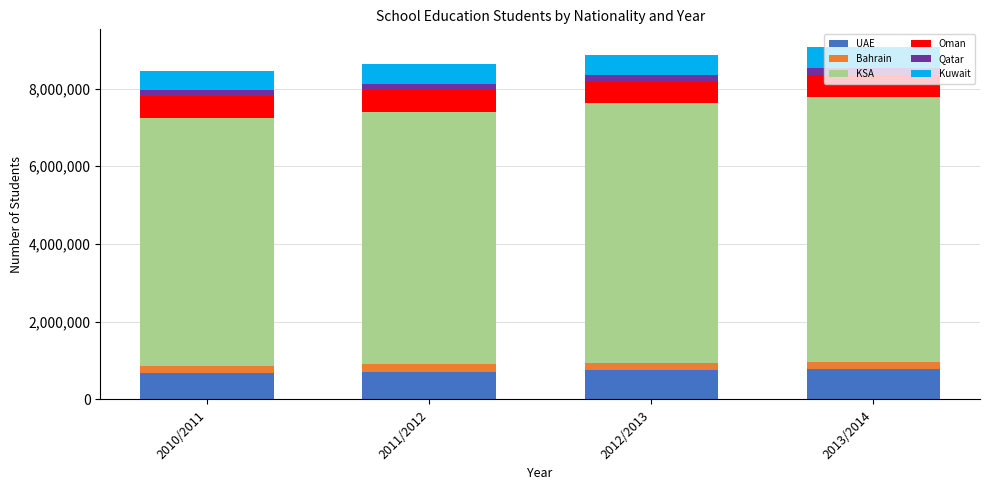

How many data points does each series have?

4